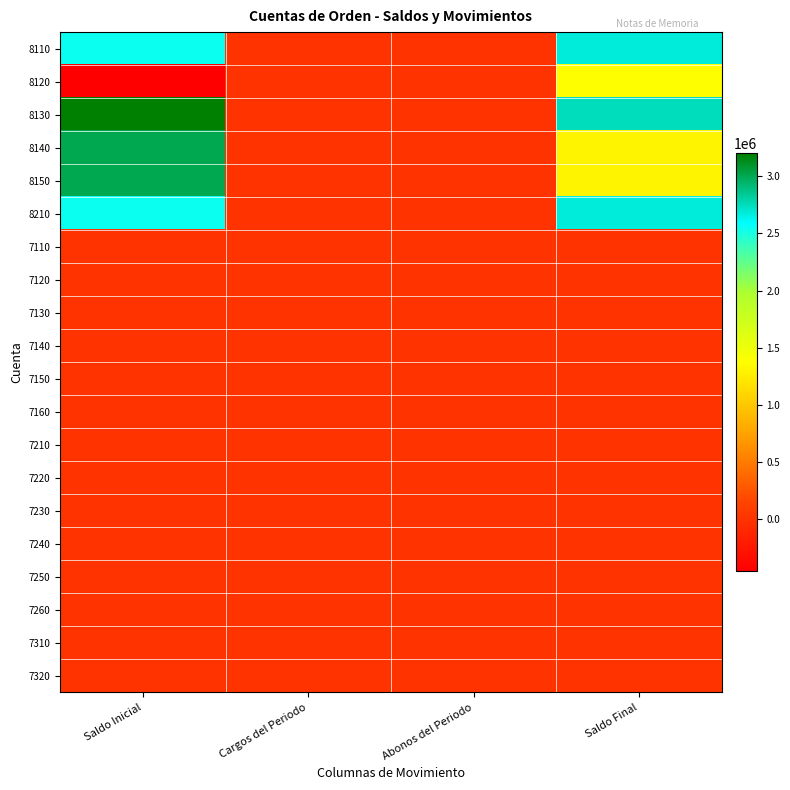

Which series has the largest total across all categories?

8130